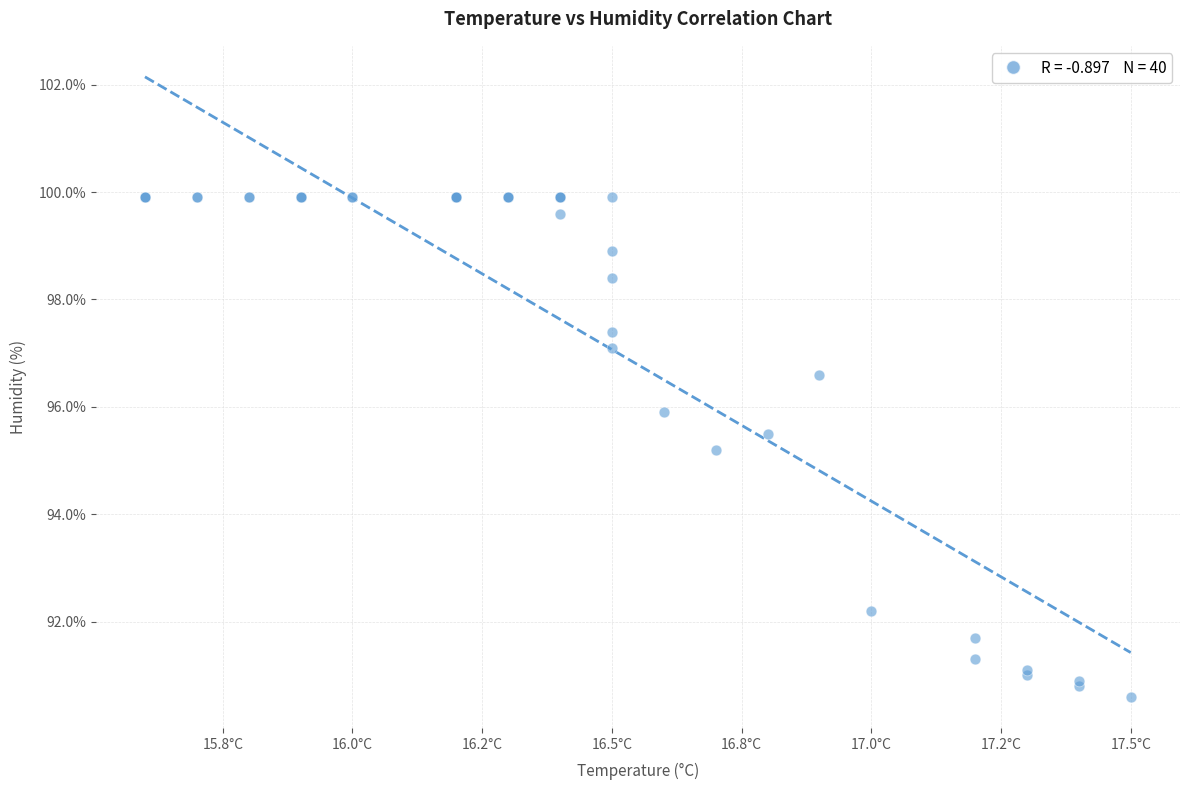

What Y value in the scatter plot is closest to 95?

95.2